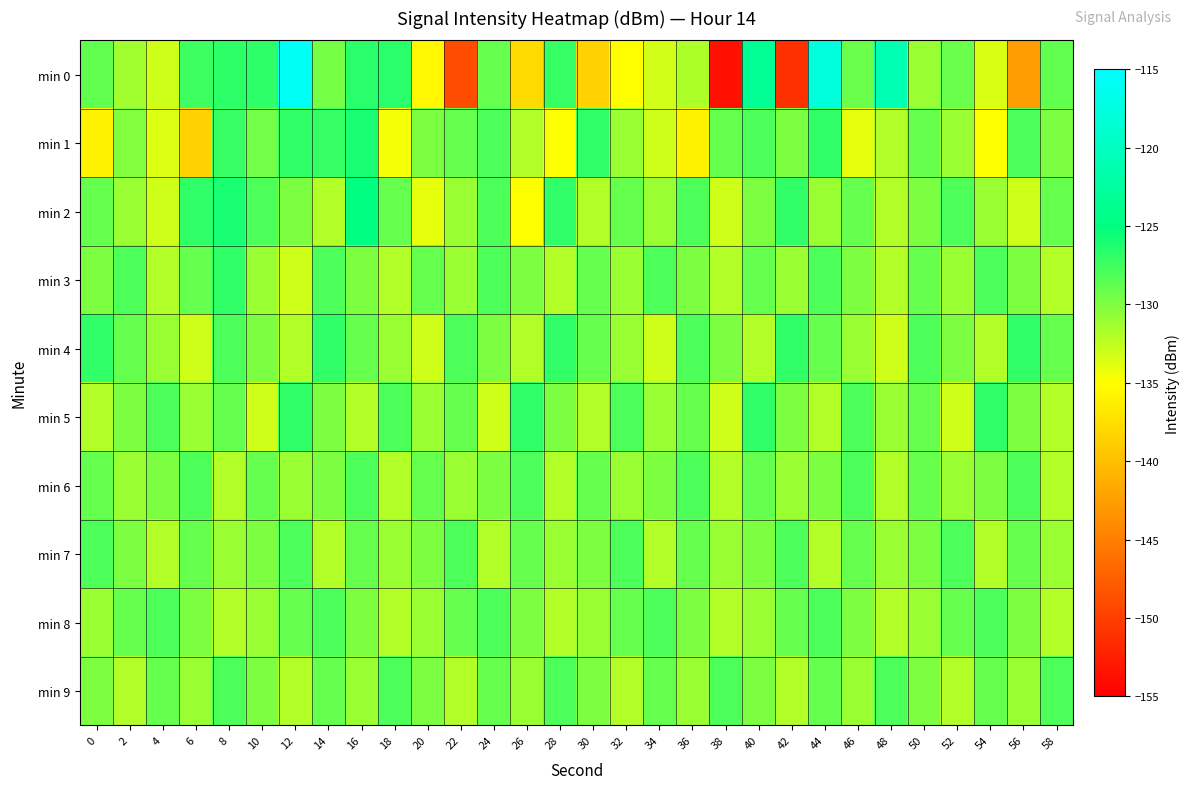

Reading left to right, transcribe all the data shown in this chart.

min 0: 0=-128.9	2=-131.3	4=-133.1	6=-127.5	8=-126.8	10=-126.8	12=-115.8	14=-129.5	16=-126.6	18=-126.7	20=-135.5	22=-149.0	24=-129.0	26=-137.9	28=-127.1	30=-138.6	32=-135.0	34=-133.2	36=-131.9	38=-153.7	40=-123.4	42=-151.2	44=-117.8	46=-129.1	48=-121.0	50=-131.1	52=-129.1	54=-133.5	56=-142.8	58=-128.9
min 1: 0=-136.0	2=-130.2	4=-133.7	6=-138.5	8=-127.3	10=-129.5	12=-126.9	14=-127.1	16=-126.0	18=-134.6	20=-130.0	22=-129.0	24=-128.0	26=-132.0	28=-135.0	30=-127.0	32=-131.0	34=-133.0	36=-136.0	38=-129.0	40=-128.0	42=-130.0	44=-127.0	46=-134.0	48=-132.0	50=-129.0	52=-131.0	54=-135.0	56=-128.0	58=-130.0
min 2: 0=-129.0	2=-131.0	4=-133.0	6=-127.0	8=-126.0	10=-128.0	12=-130.0	14=-132.0	16=-125.0	18=-129.0	20=-134.0	22=-131.0	24=-128.0	26=-135.0	28=-127.0	30=-132.0	32=-129.0	34=-131.0	36=-128.0	38=-133.0	40=-130.0	42=-127.0	44=-131.0	46=-129.0	48=-132.0	50=-130.0	52=-128.0	54=-131.0	56=-133.0	58=-129.0
min 3: 0=-130.0	2=-128.0	4=-132.0	6=-129.0	8=-127.0	10=-131.0	12=-133.0	14=-128.0	16=-130.0	18=-132.0	20=-129.0	22=-131.0	24=-128.0	26=-130.0	28=-132.0	30=-129.0	32=-131.0	34=-128.0	36=-130.0	38=-132.0	40=-129.0	42=-131.0	44=-128.0	46=-130.0	48=-132.0	50=-129.0	52=-131.0	54=-128.0	56=-130.0	58=-132.0
min 4: 0=-127.0	2=-129.0	4=-131.0	6=-133.0	8=-128.0	10=-130.0	12=-132.0	14=-127.0	16=-129.0	18=-131.0	20=-133.0	22=-128.0	24=-130.0	26=-132.0	28=-127.0	30=-129.0	32=-131.0	34=-133.0	36=-128.0	38=-130.0	40=-132.0	42=-127.0	44=-129.0	46=-131.0	48=-133.0	50=-128.0	52=-130.0	54=-132.0	56=-127.0	58=-129.0
min 5: 0=-132.0	2=-130.0	4=-128.0	6=-131.0	8=-129.0	10=-133.0	12=-127.0	14=-130.0	16=-132.0	18=-128.0	20=-131.0	22=-129.0	24=-133.0	26=-127.0	28=-130.0	30=-132.0	32=-128.0	34=-131.0	36=-129.0	38=-133.0	40=-127.0	42=-130.0	44=-132.0	46=-128.0	48=-131.0	50=-129.0	52=-133.0	54=-127.0	56=-130.0	58=-132.0
min 6: 0=-129.0	2=-131.0	4=-130.0	6=-128.0	8=-132.0	10=-129.0	12=-131.0	14=-130.0	16=-128.0	18=-132.0	20=-129.0	22=-131.0	24=-130.0	26=-128.0	28=-132.0	30=-129.0	32=-131.0	34=-130.0	36=-128.0	38=-132.0	40=-129.0	42=-131.0	44=-130.0	46=-128.0	48=-132.0	50=-129.0	52=-131.0	54=-130.0	56=-128.0	58=-132.0
min 7: 0=-128.0	2=-130.0	4=-132.0	6=-129.0	8=-131.0	10=-130.0	12=-128.0	14=-132.0	16=-129.0	18=-131.0	20=-130.0	22=-128.0	24=-132.0	26=-129.0	28=-131.0	30=-130.0	32=-128.0	34=-132.0	36=-129.0	38=-131.0	40=-130.0	42=-128.0	44=-132.0	46=-129.0	48=-131.0	50=-130.0	52=-128.0	54=-132.0	56=-129.0	58=-131.0
min 8: 0=-131.0	2=-129.0	4=-128.0	6=-130.0	8=-132.0	10=-131.0	12=-129.0	14=-128.0	16=-130.0	18=-132.0	20=-131.0	22=-129.0	24=-128.0	26=-130.0	28=-132.0	30=-131.0	32=-129.0	34=-128.0	36=-130.0	38=-132.0	40=-131.0	42=-129.0	44=-128.0	46=-130.0	48=-132.0	50=-131.0	52=-129.0	54=-128.0	56=-130.0	58=-132.0
min 9: 0=-130.0	2=-132.0	4=-129.0	6=-131.0	8=-128.0	10=-130.0	12=-132.0	14=-129.0	16=-131.0	18=-128.0	20=-130.0	22=-132.0	24=-129.0	26=-131.0	28=-128.0	30=-130.0	32=-132.0	34=-129.0	36=-131.0	38=-128.0	40=-130.0	42=-132.0	44=-129.0	46=-131.0	48=-128.0	50=-130.0	52=-132.0	54=-129.0	56=-131.0	58=-128.0